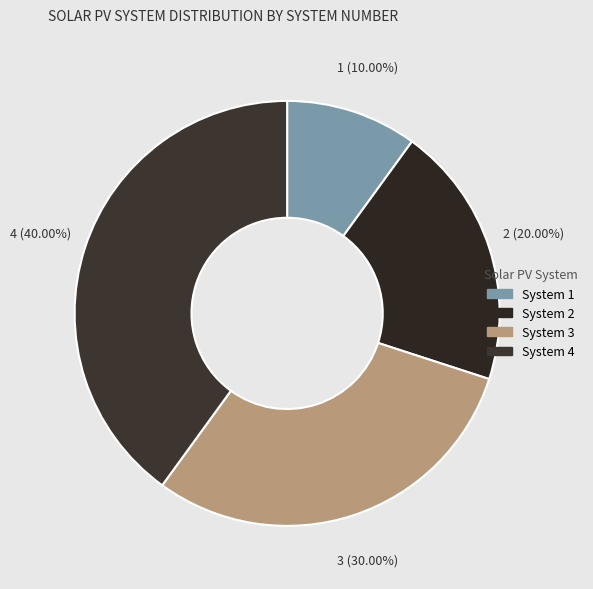

How many segments does this pie chart have?

4